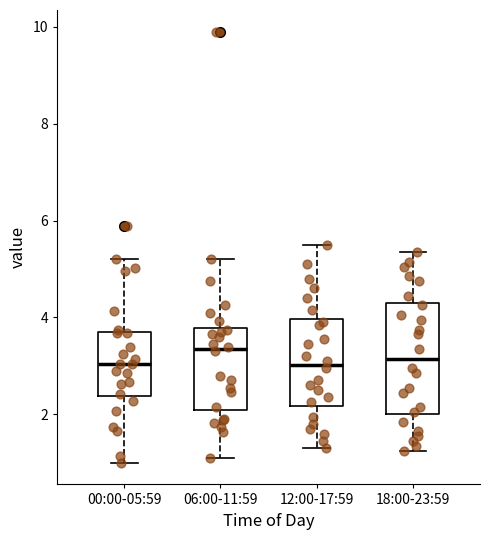

Reading left to right, transcribe this box plot: for each box, give where its median line is, the range the box spans, and where its two whiskers end, as read against the y-axis. The values are not printed on the chart, so give them approximately, as read against the axis.

00:00-05:59: median 3.0, box 2.4 to 3.6, whiskers 1.0 to 5.2
06:00-11:59: median 3.4, box 2.0 to 3.8, whiskers 1.2 to 5.2
12:00-17:59: median 3.0, box 2.2 to 4.0, whiskers 1.4 to 5.6
18:00-23:59: median 3.2, box 2.0 to 4.4, whiskers 1.2 to 5.4